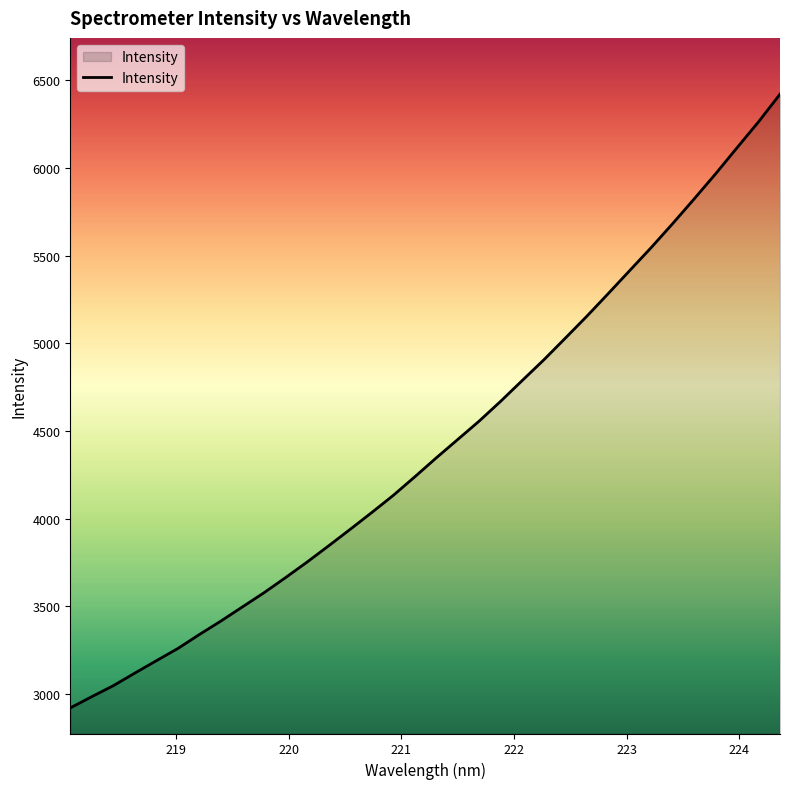

What is the greatest value displayed?

6421.6